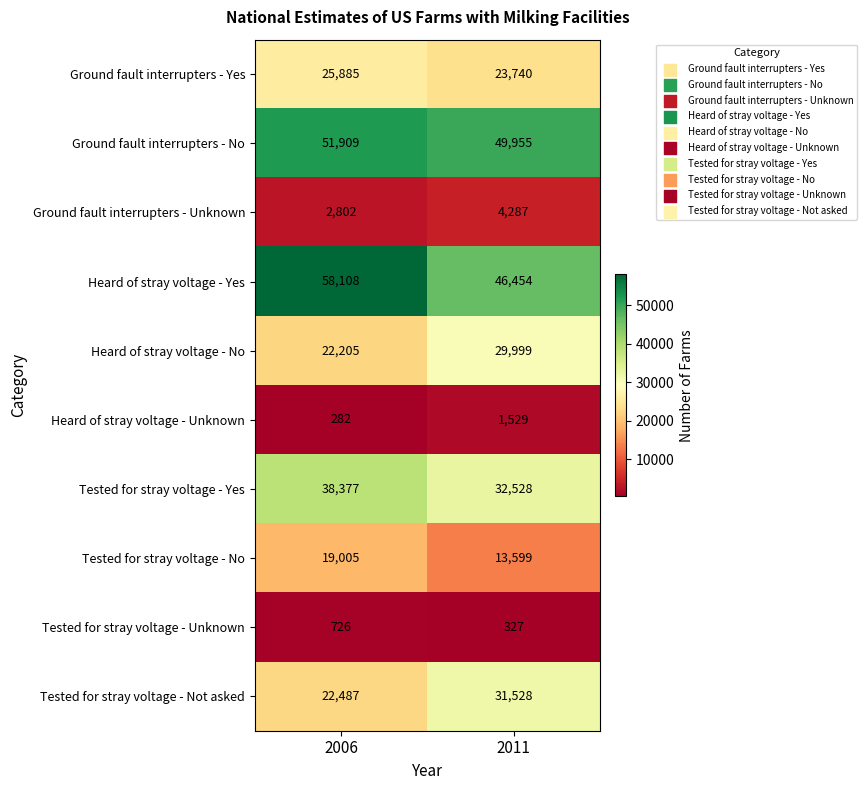

How many data points in Heard of stray voltage - Yes are less than 58108?

1